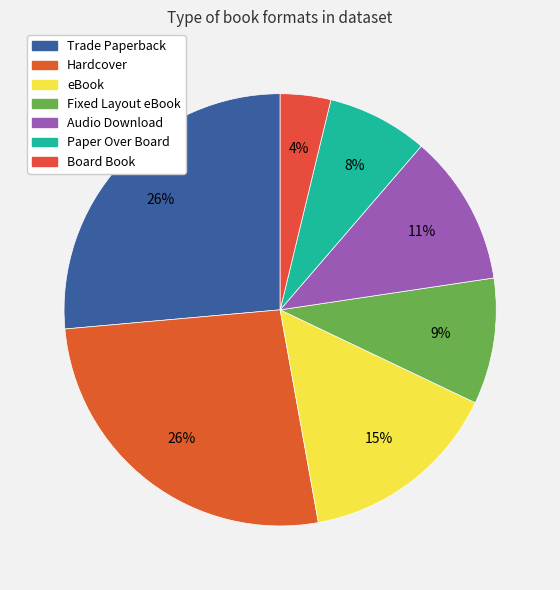

Is there any slice that represents more than half of the pie?

No